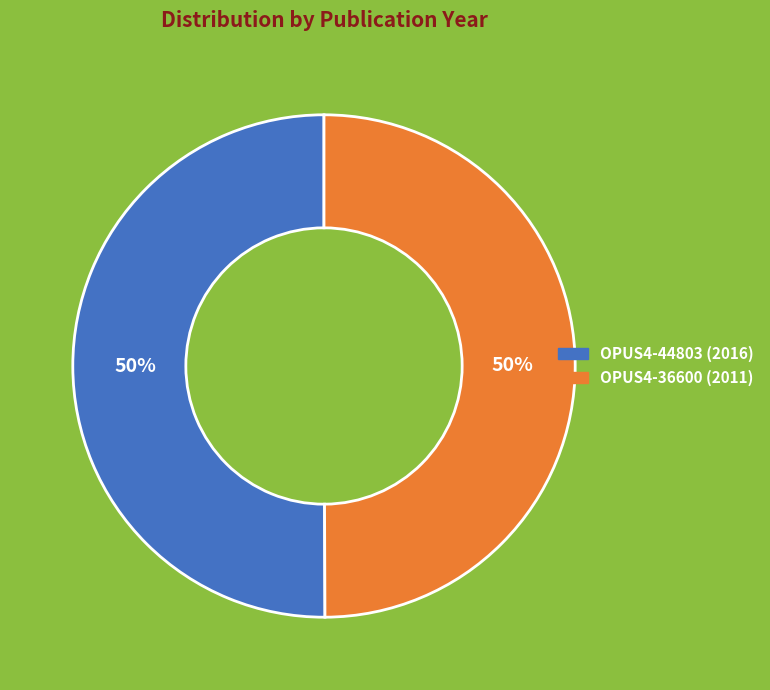

To the nearest percent, what portion does OPUS4-36600 (2011) represent?

50%